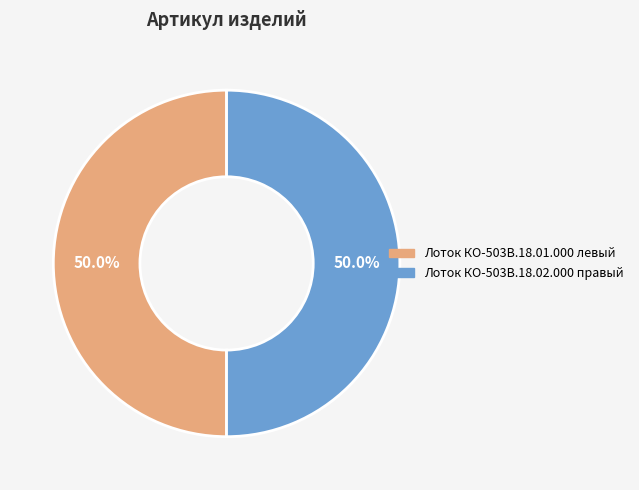

Do Лоток КО-503В.18.02.000 правый and Лоток КО-503В.18.01.000 левый together represent more than half of the pie?

Yes